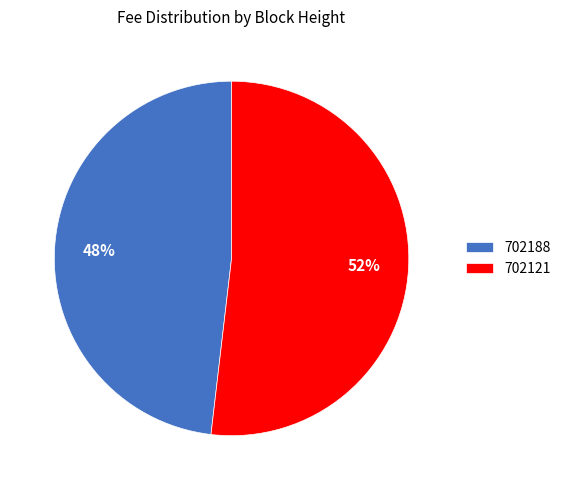

Which slice is the smallest?

702188